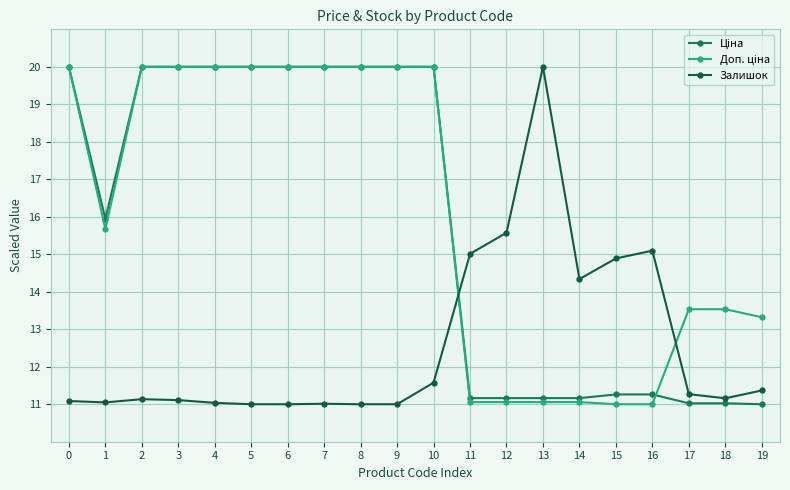

What is the average value of the Залишок series?

12.5